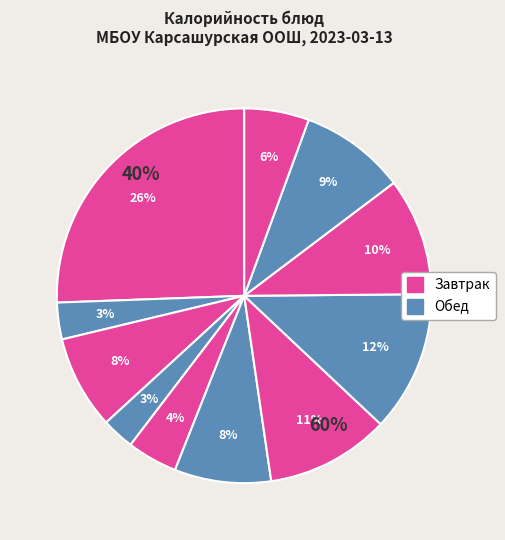

To the nearest percent, what is the combined percentage of хлеб пшеничный (обед) and чай с лимоном?

12%